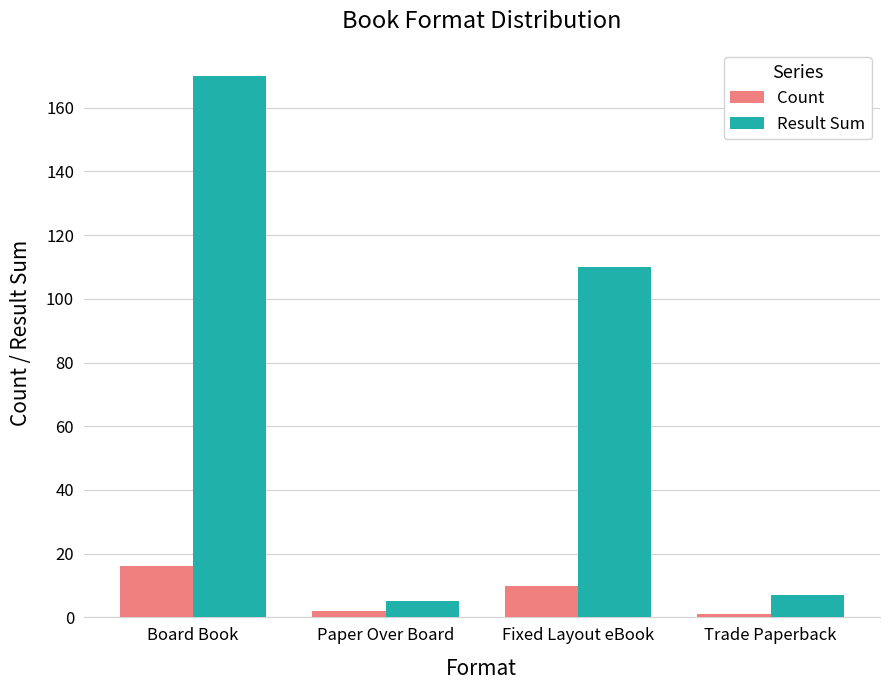

List the series in order of their overall mean, lowest first.

Count, Result Sum